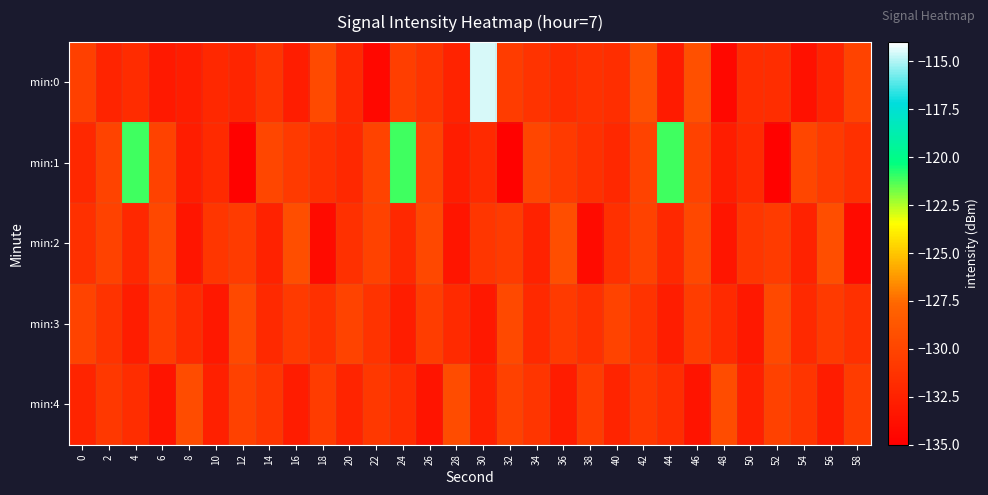

Which series has the largest total across all categories?

min:1